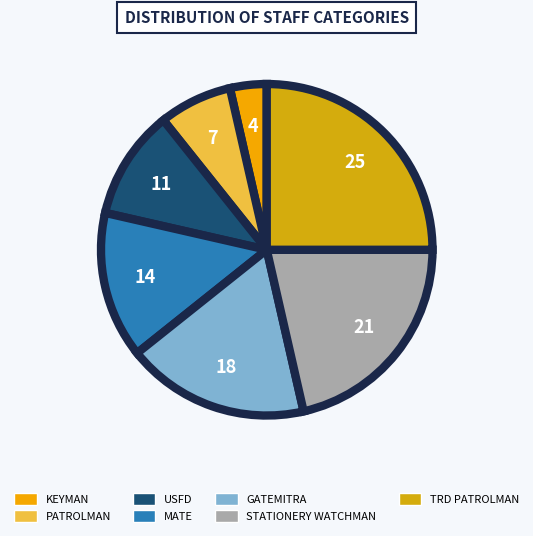

Combined, do STATIONERY WATCHMAN and MATE account for over 50%?

No